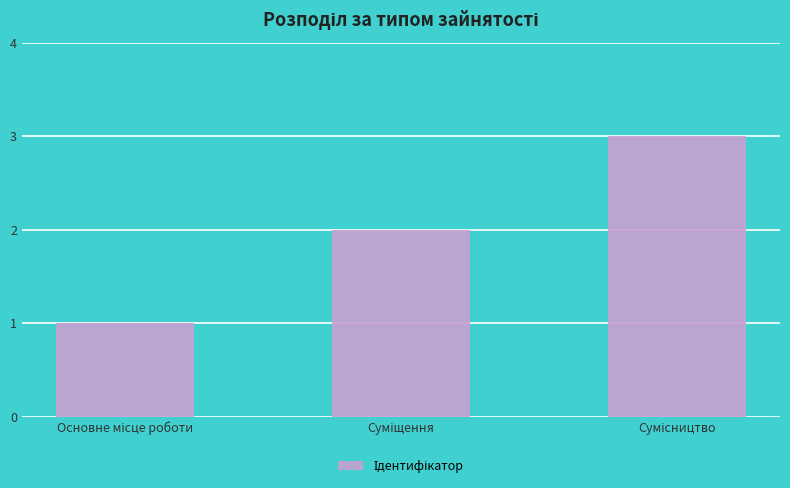

What is the maximum value shown in the chart?

3